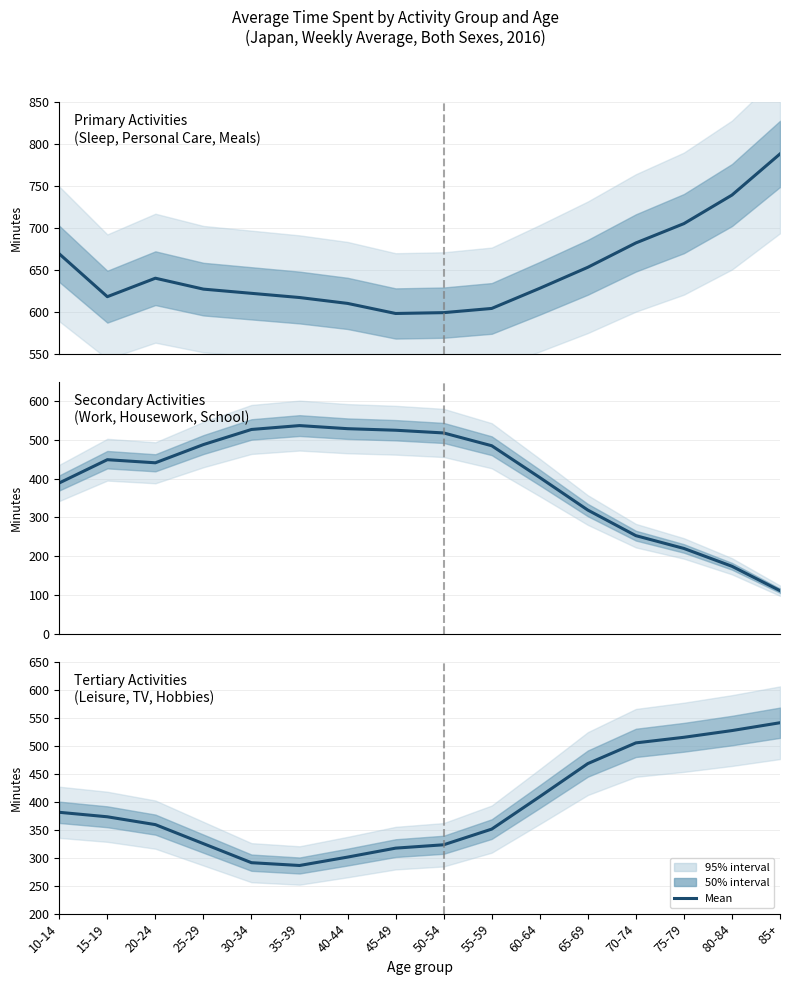

Reading left to right, extract all data points from this chart.

Primary Activities: 10-14=669	15-19=618	20-24=640	25-29=627	30-34=622	35-39=617	40-44=610	45-49=598	50-54=599	55-59=604	60-64=628	65-69=653	70-74=682	75-79=705	80-84=739	85+=788
Secondary Activities: 10-14=389	15-19=449	20-24=441	25-29=488	30-34=527	35-39=537	40-44=529	45-49=525	50-54=518	55-59=485	60-64=403	65-69=319	70-74=253	75-79=220	80-84=174	85+=111
Tertiary Activities: 10-14=381	15-19=373	20-24=359	25-29=325	30-34=291	35-39=286	40-44=301	45-49=317	50-54=323	55-59=351	60-64=409	65-69=468	70-74=505	75-79=515	80-84=527	85+=541